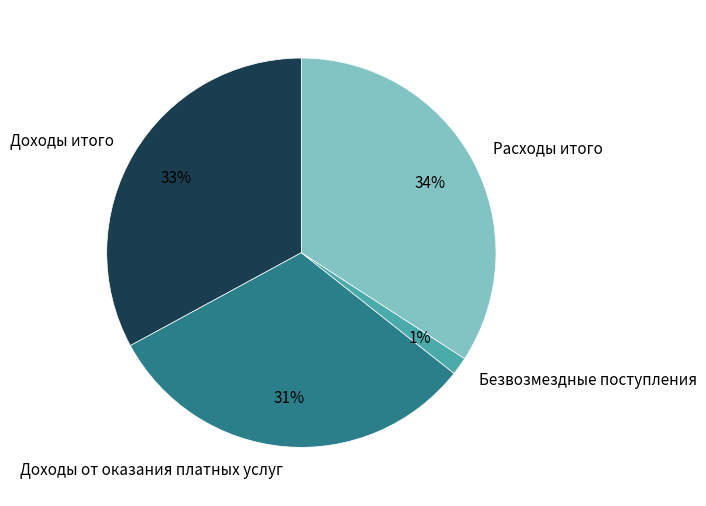

Combined, do Доходы итого and Расходы итого account for over 50%?

Yes